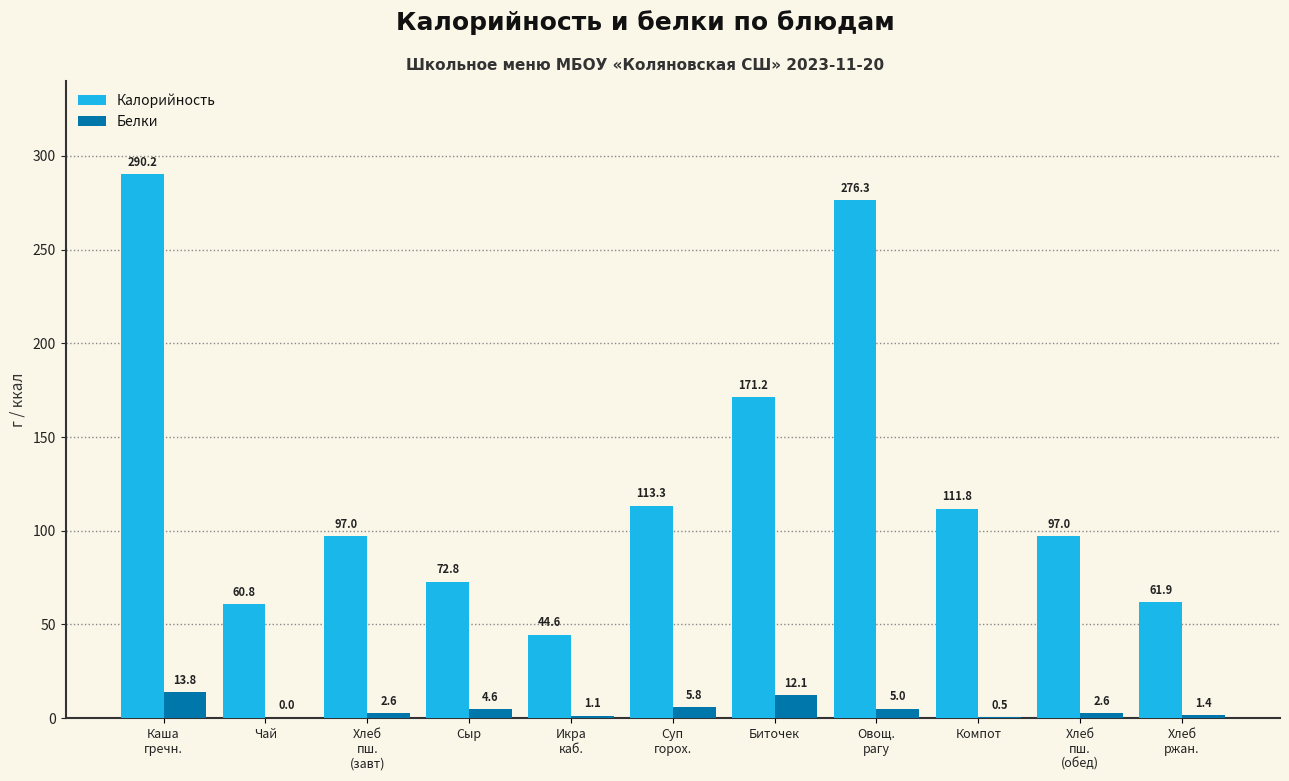

Where is Калорийность nearest to the value 167?

Биточек